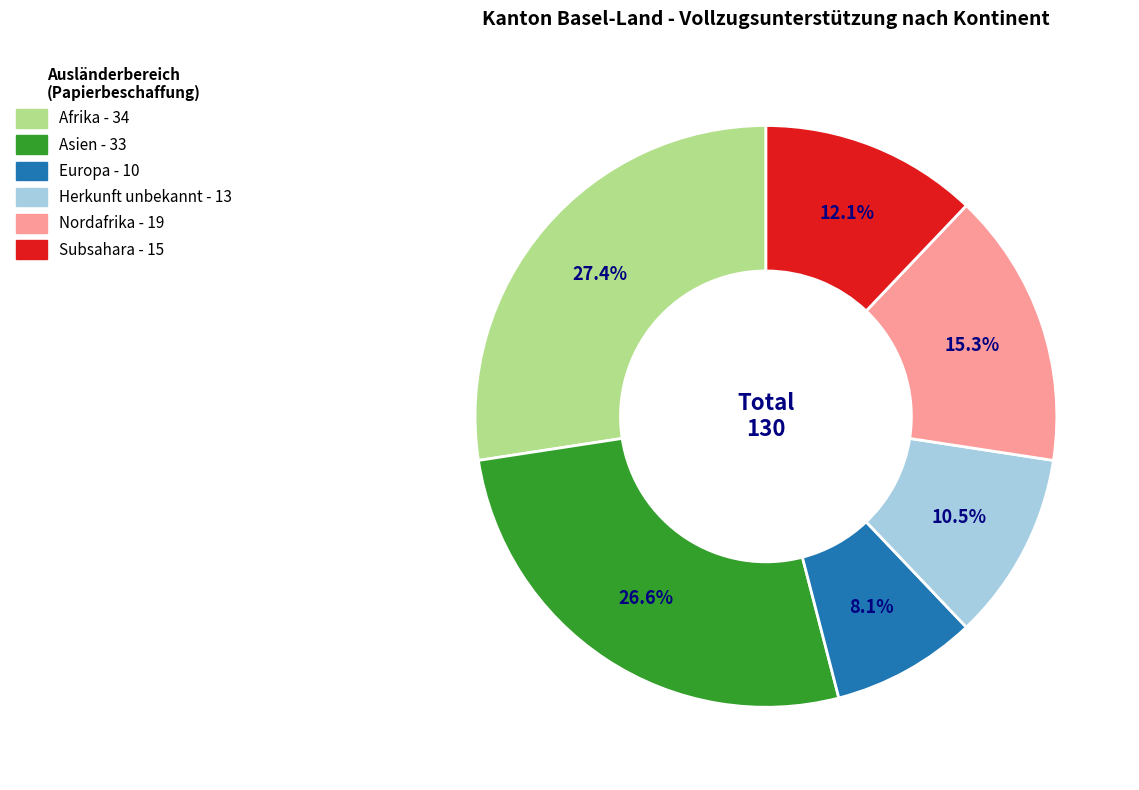

How many slices are in this pie chart?

6